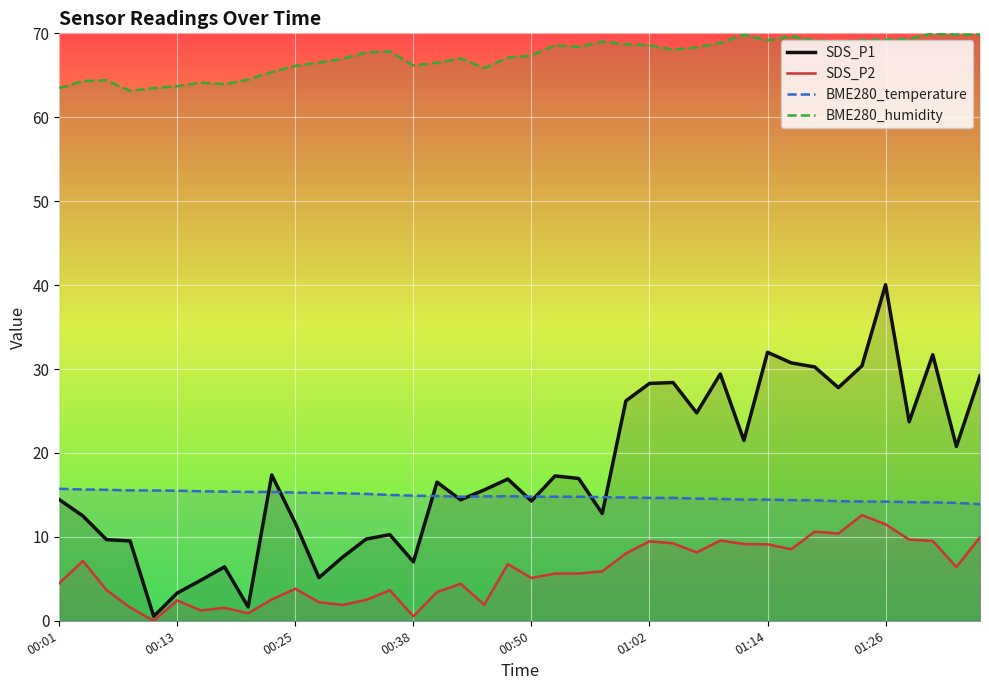

At which label does SDS_P1 reach its peak?

01:26